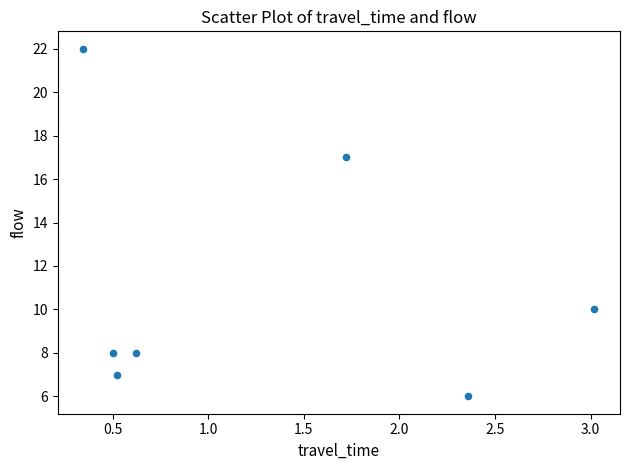

What Y value in the scatter plot is closest to 14?

17